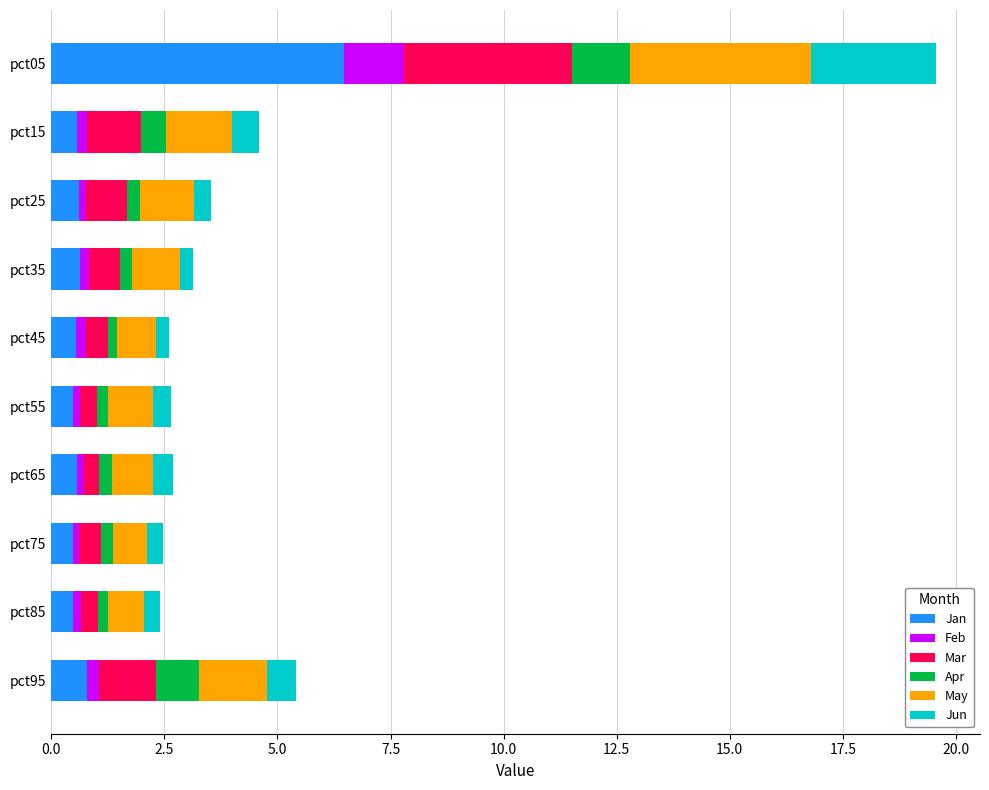

True or false: Jan has a value of 0.5 at pct55.

True